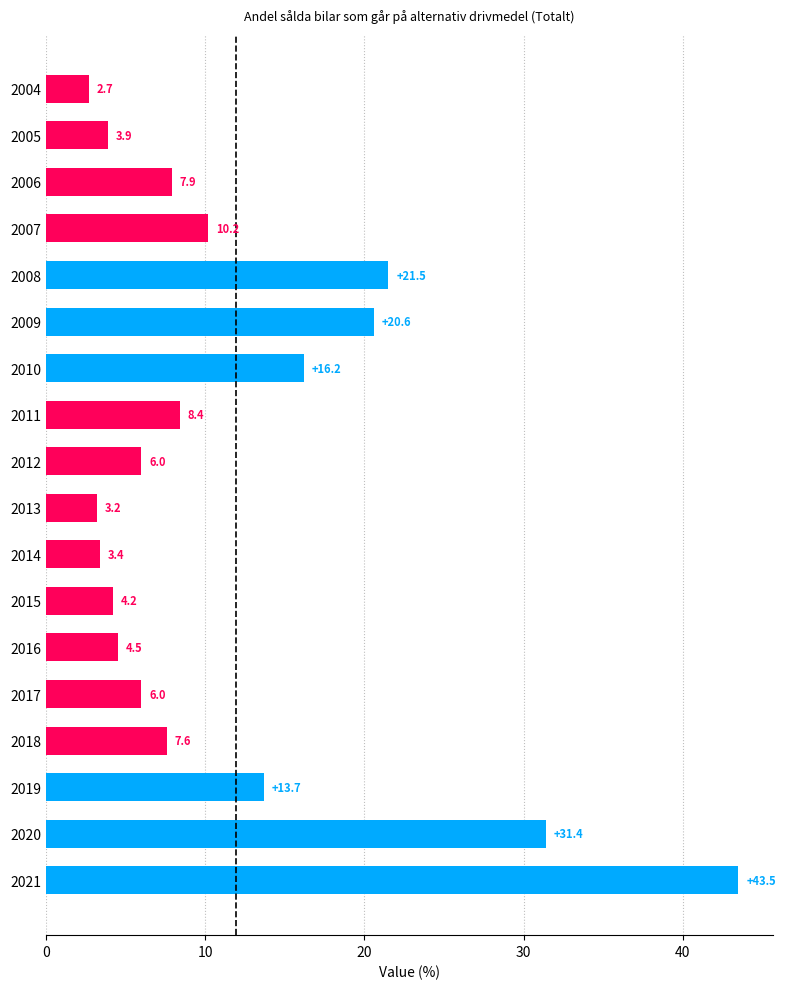

Is it true that the value at 2017 is 6.0?

True